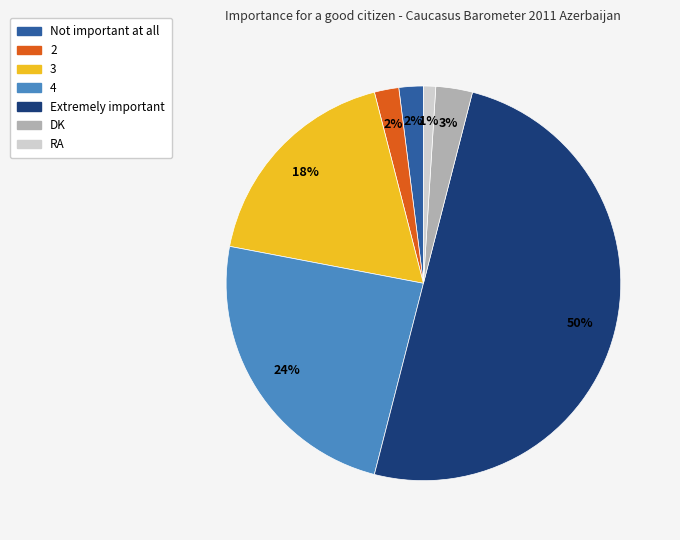

Is it true that Extremely important is 38% of the pie?

False